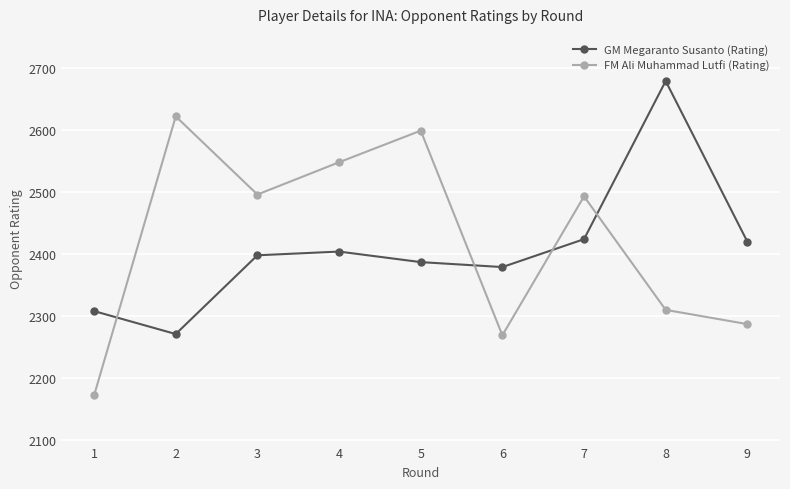

Reading left to right, list all the values displayed in this chart.

GM Megaranto Susanto (Rating): 2308	2271	2398	2404	2387	2379	2424	2679	2420
FM Ali Muhammad Lutfi (Rating): 2172	2622	2496	2548	2599	2269	2493	2310	2287